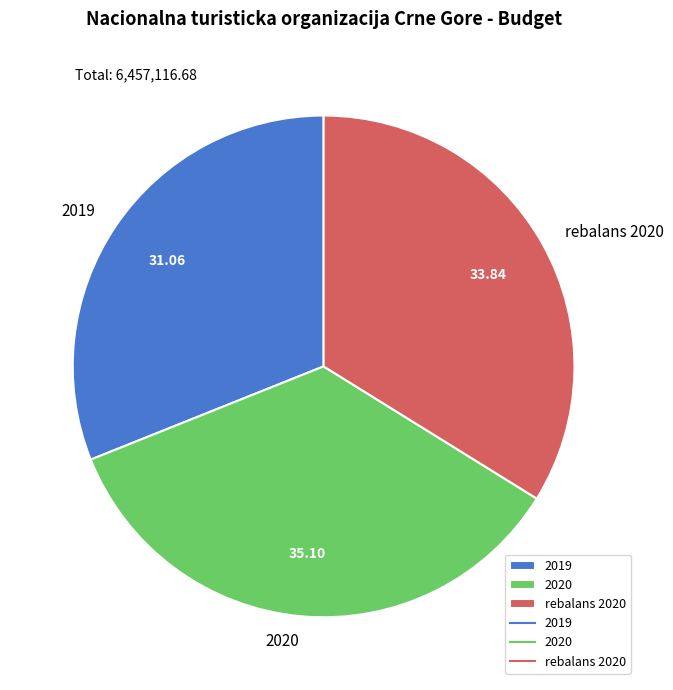

Combined, do 2019 and 2020 account for over 50%?

Yes